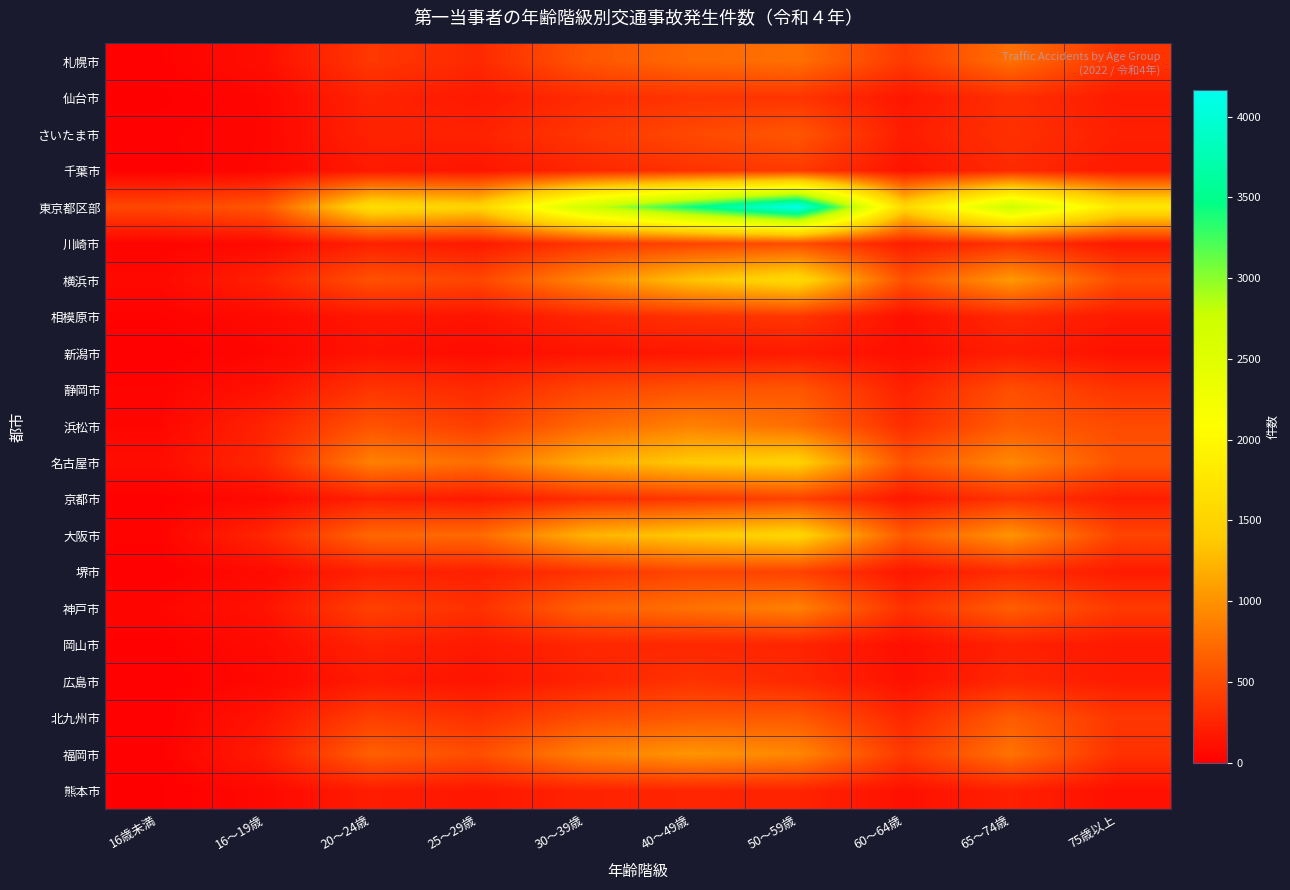

What is the greatest value displayed?

4165